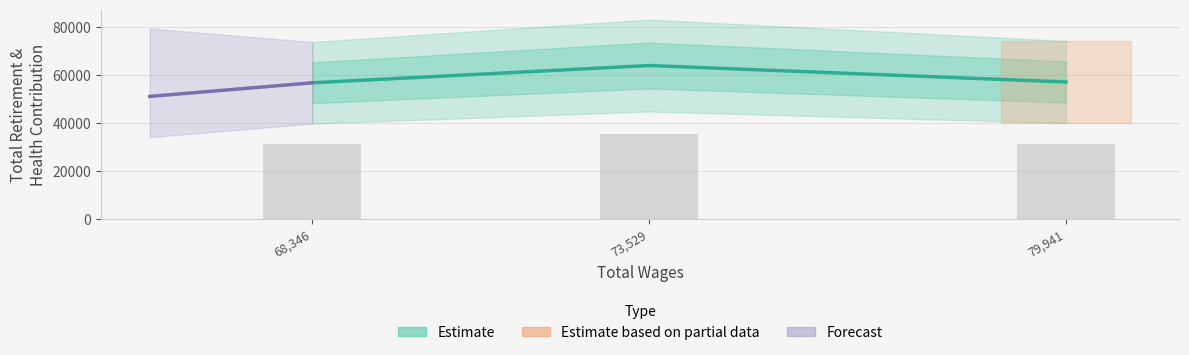

Rank the categories by value from lowest to highest.

68,346, 79,941, 73,529